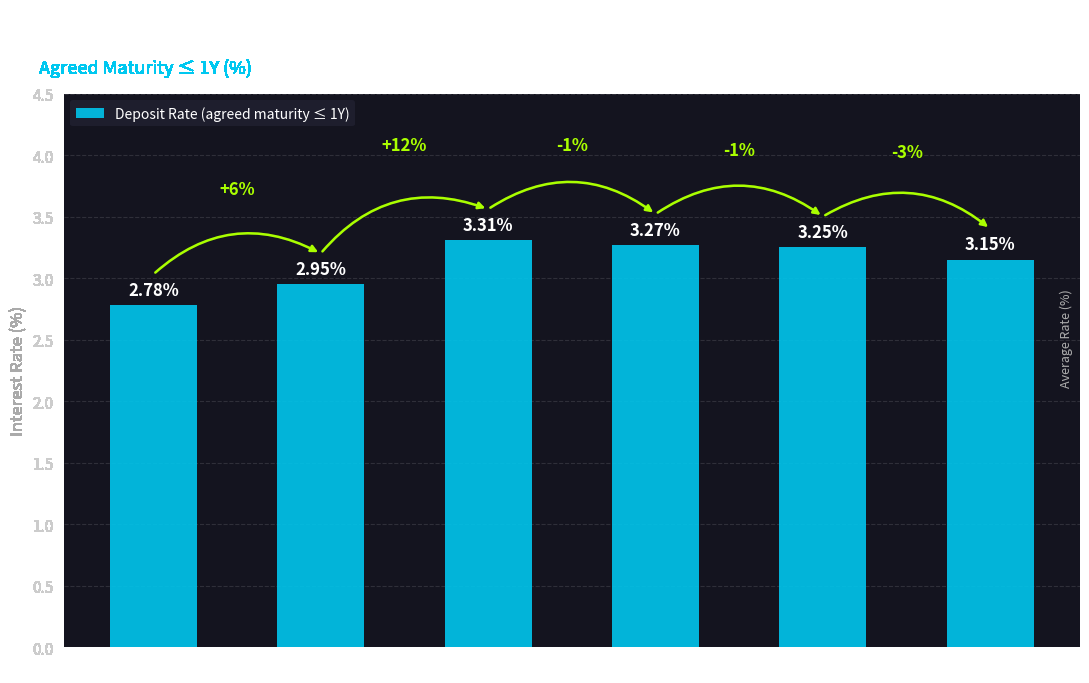

Rank the categories by value from highest to lowest.

Belgium, Finland, France, Euro area, Germany, Austria